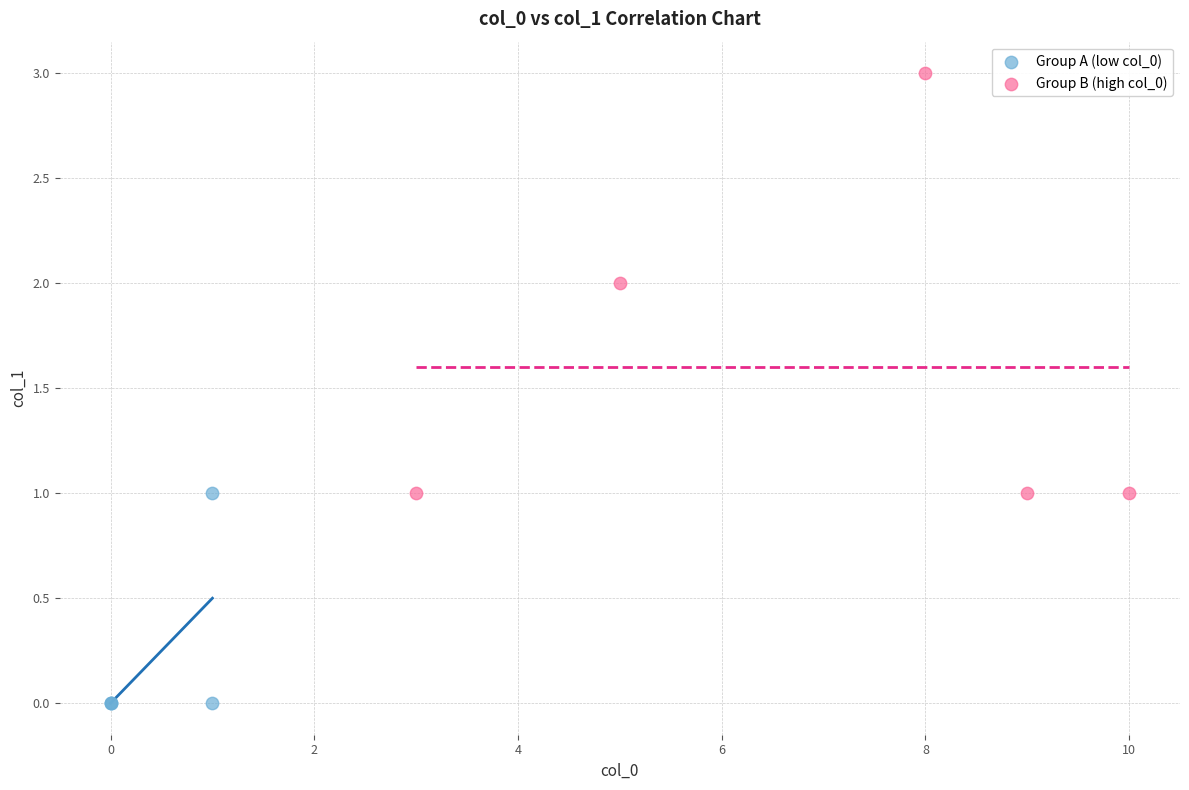

Which series reaches the minimum Y coordinate?

Group A (low col_0)